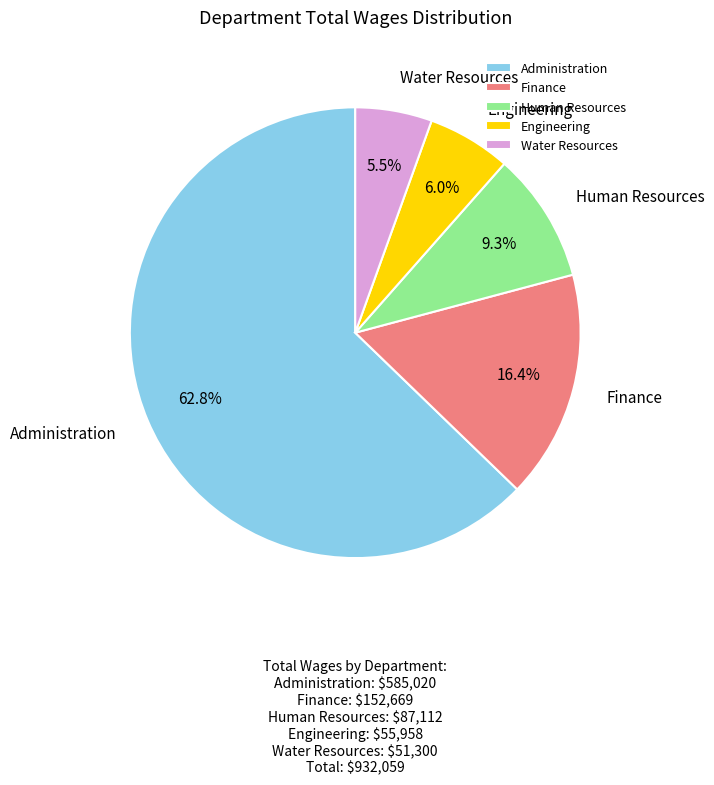

Between Finance and Human Resources, which is larger?

Finance